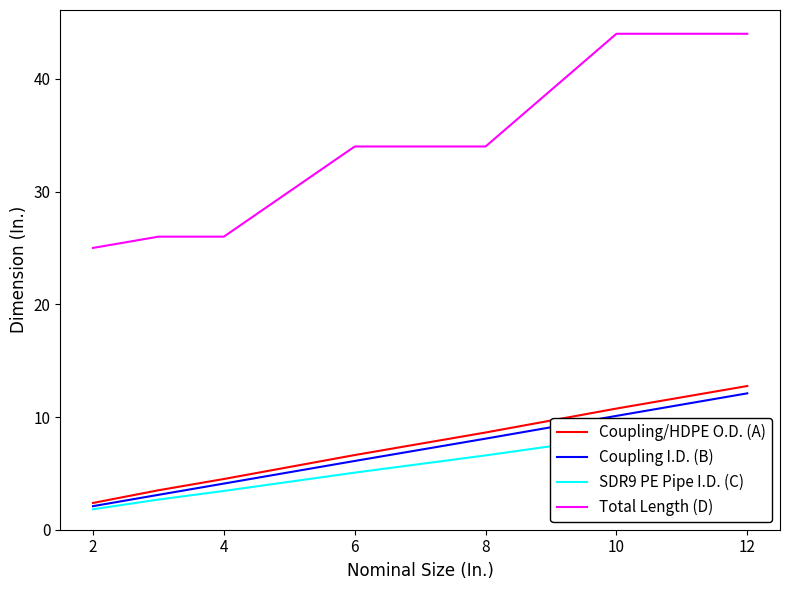

The Total Length (D) series shows 26.0 at 4. True or false?

True